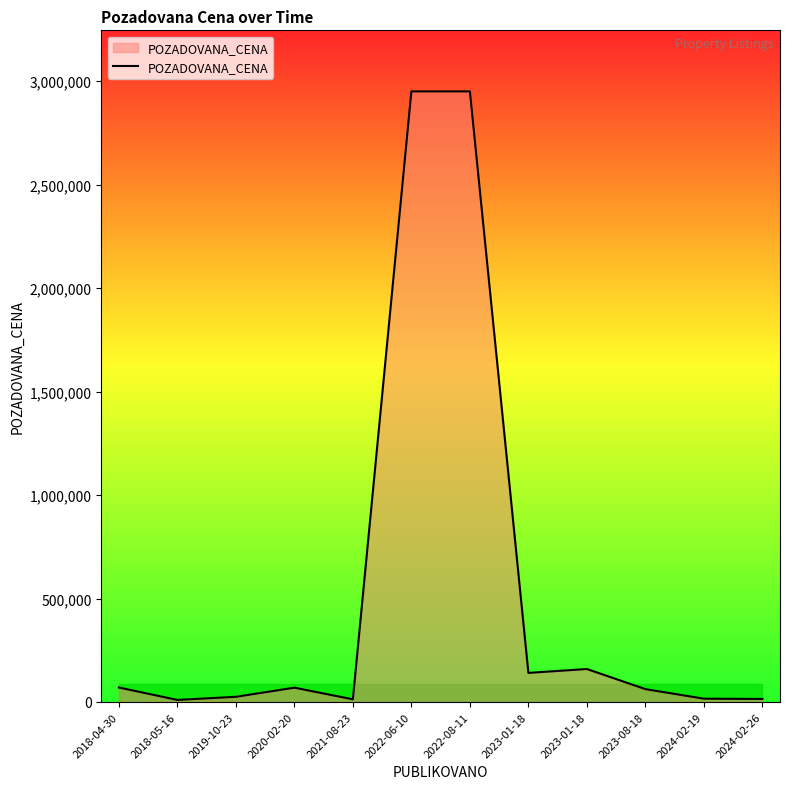

The value at 2023-01-18 is 43138. True or false?

False